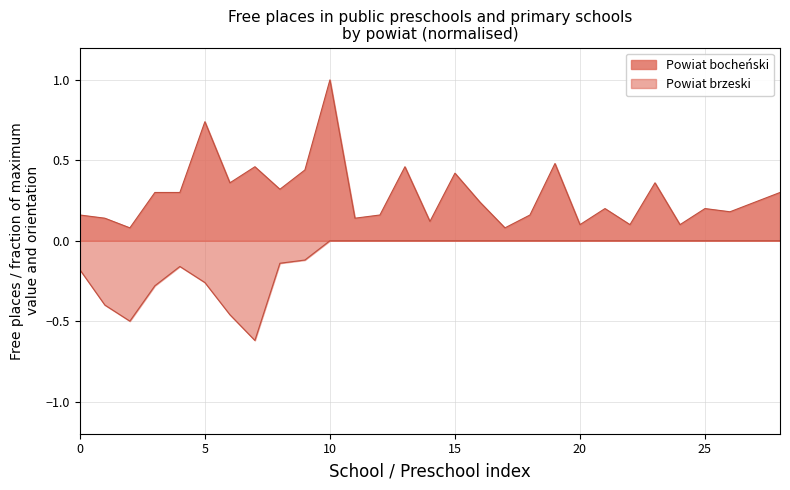

What is the difference between the maximum and second lowest values?

0.9